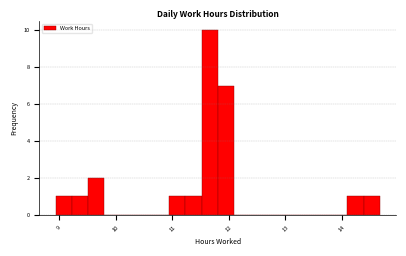

Around what value on the x-axis is the tallest bar? Give the approximate position of its centre, as read against the axis.

11.7